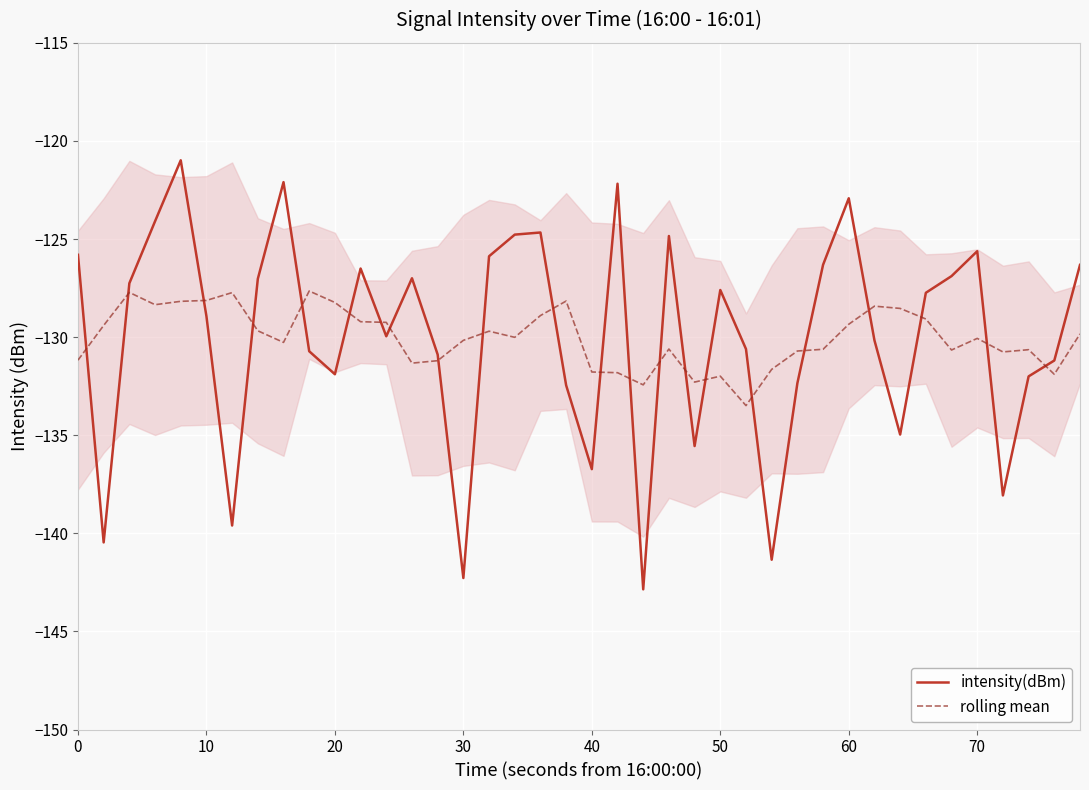

True or false: intensity(dBm) has a value of -125.8 at 0.

True